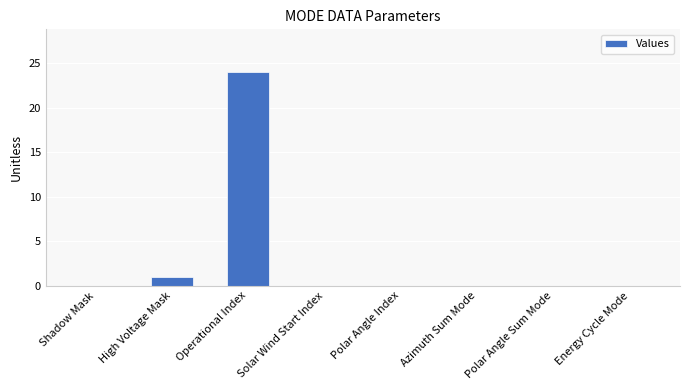

The chart shows a value of -9 at Polar Angle Sum Mode. True or false?

False